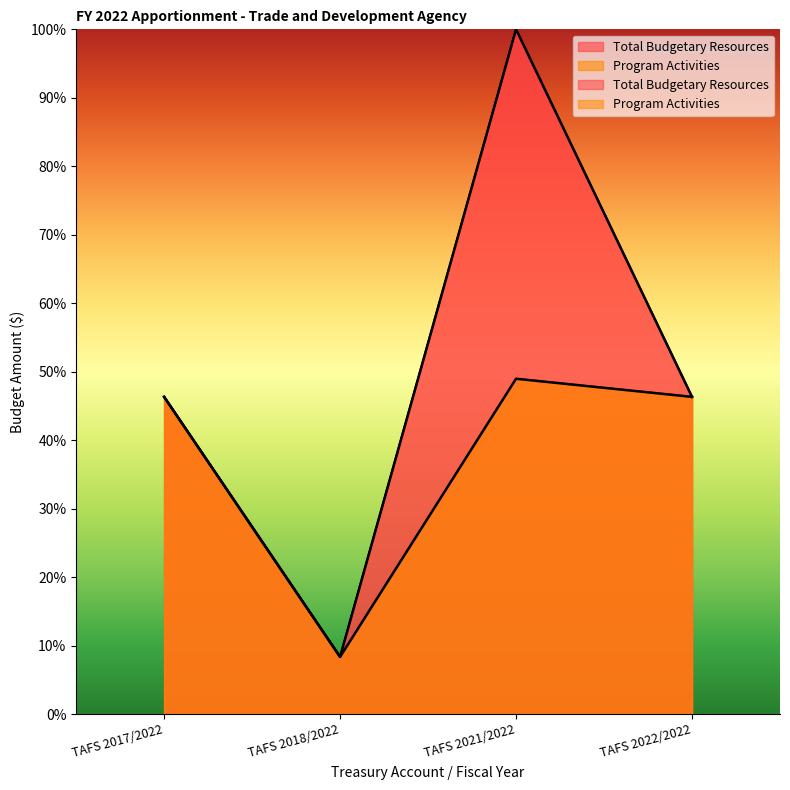

True or false: Total Budgetary Resources has a value of 46.3 at TAFS 2017/2022.

True